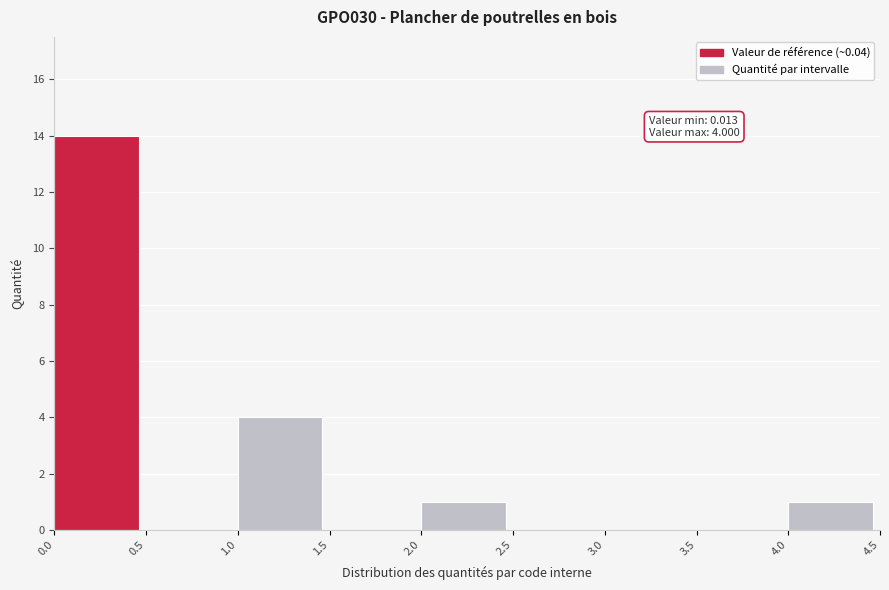

Which range on the x-axis has the tallest bar?

0.0 to 0.5